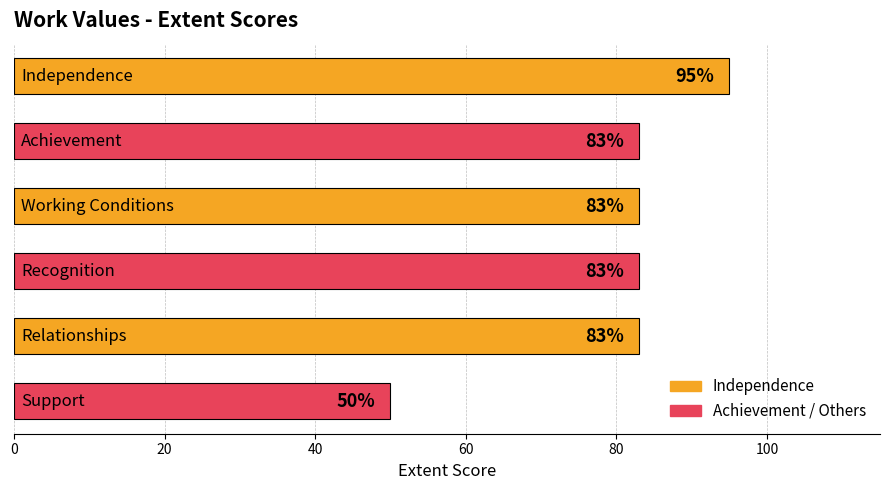

What is the maximum value shown in the chart?

95